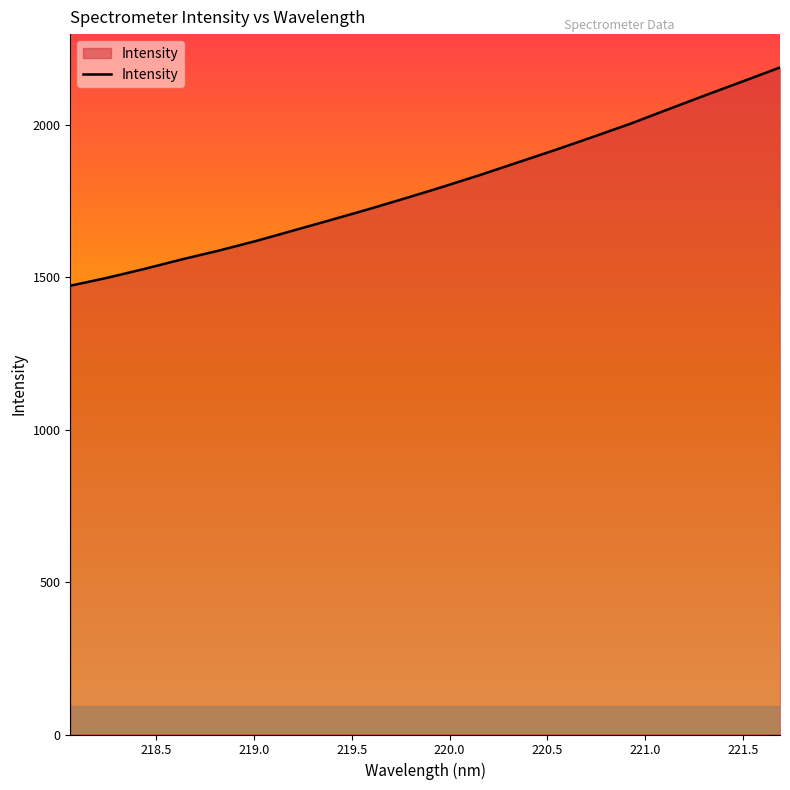

What is the minimum value shown in the chart?

1472.8